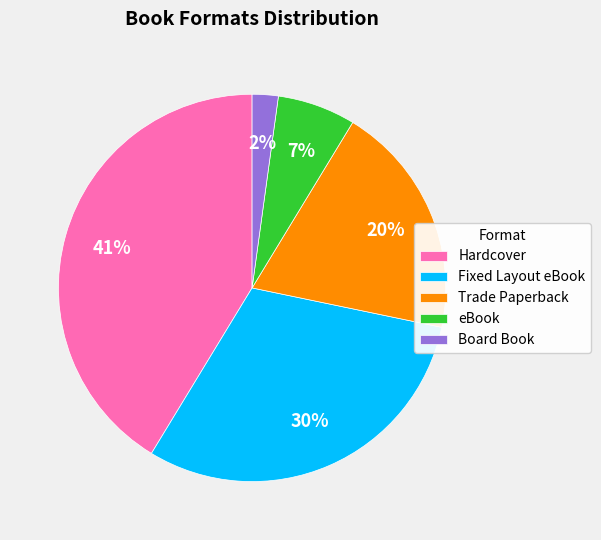

To the nearest percent, what is the average slice percentage?

20%